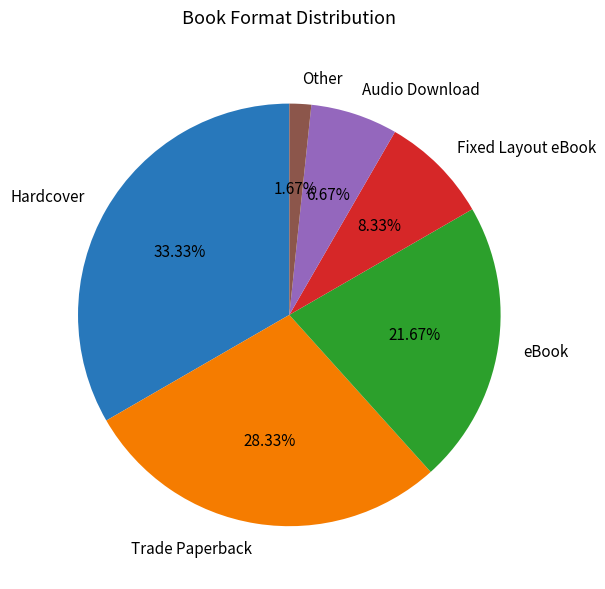

What percentage is NOT represented by Hardcover?

66.7%